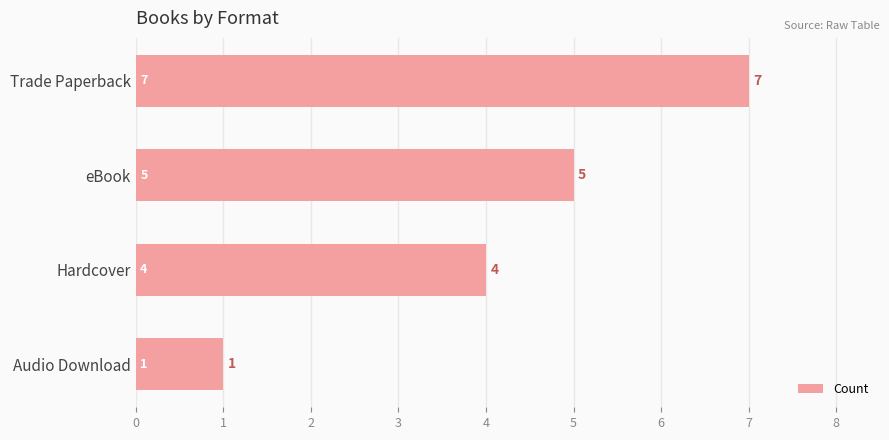

At which label is the value closest to 4?

Hardcover